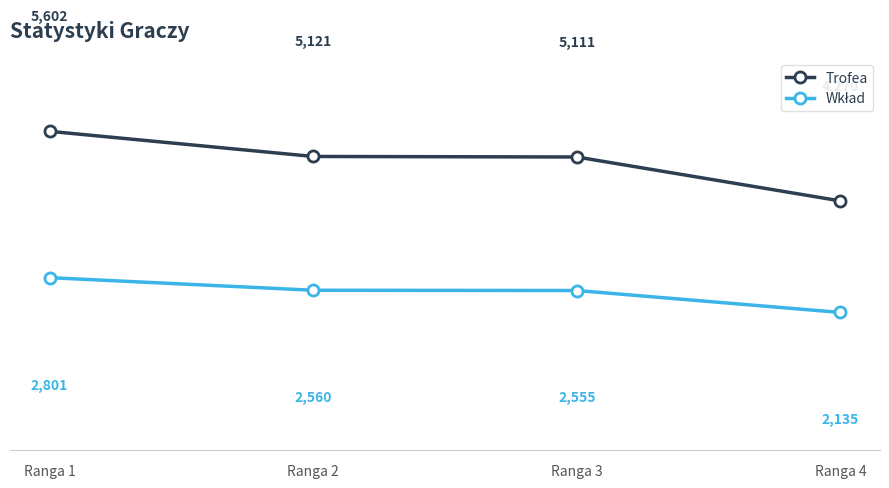

What is the average value of the Trofea series?

5026